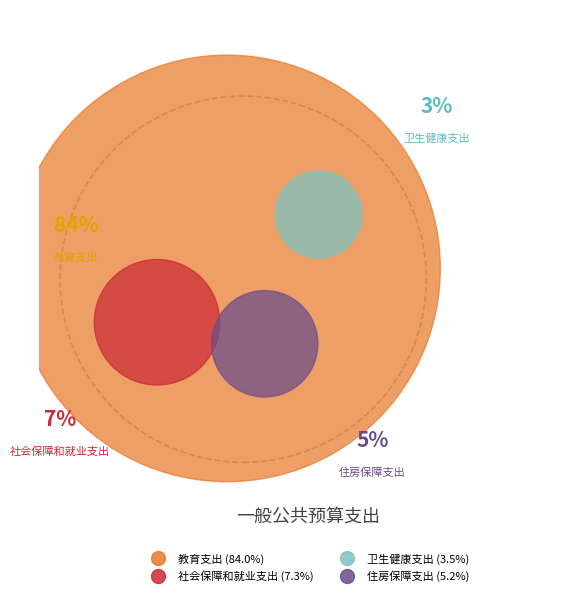

True or false: 教育支出 accounts for 84% of the total.

True